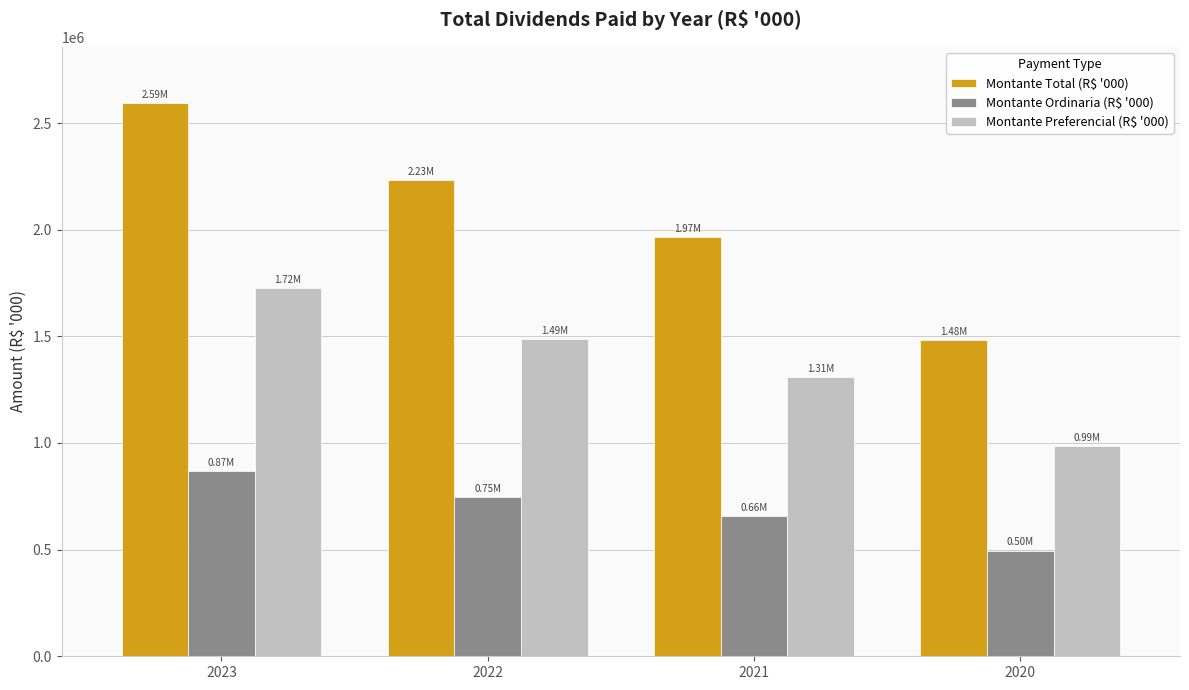

What is the approximate value of Montante Ordinaria (R$ '000) at 2021?

657603.3